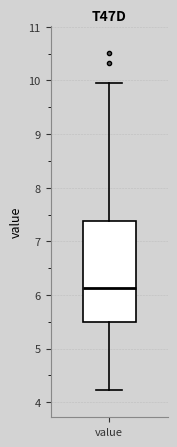

Where does the lower whisker of the box for value end on the y-axis? The values are not printed on the chart, so give them approximately, as read against the axis.

4.2